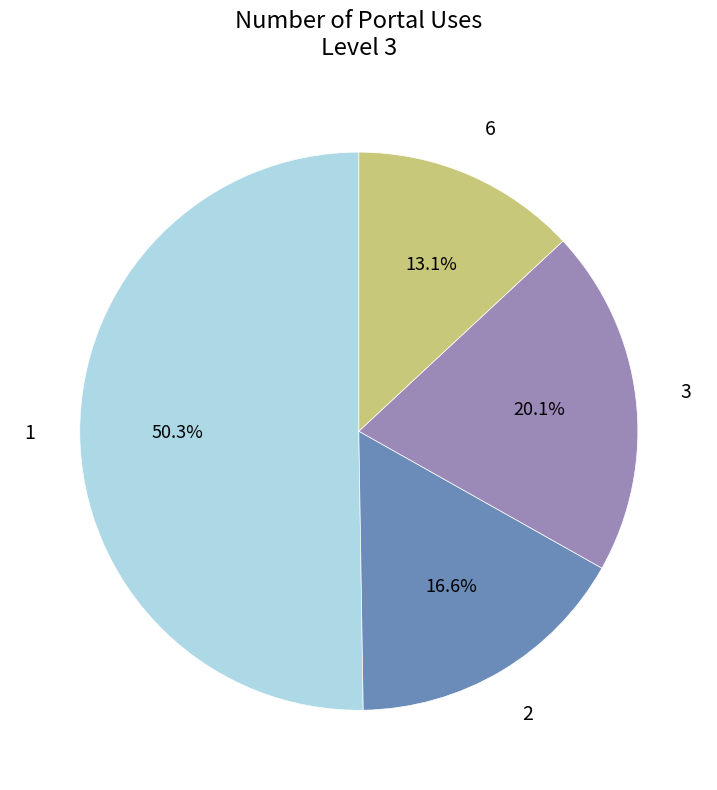

To the nearest percent, what is the difference between the largest and smallest slice percentages?

37%